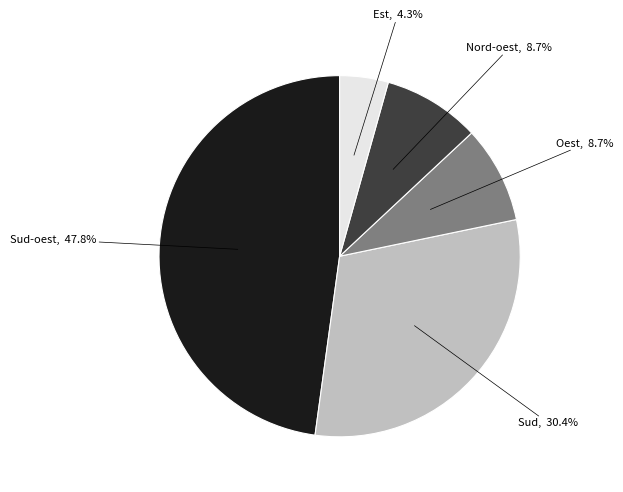

Is there a majority slice in this chart?

No